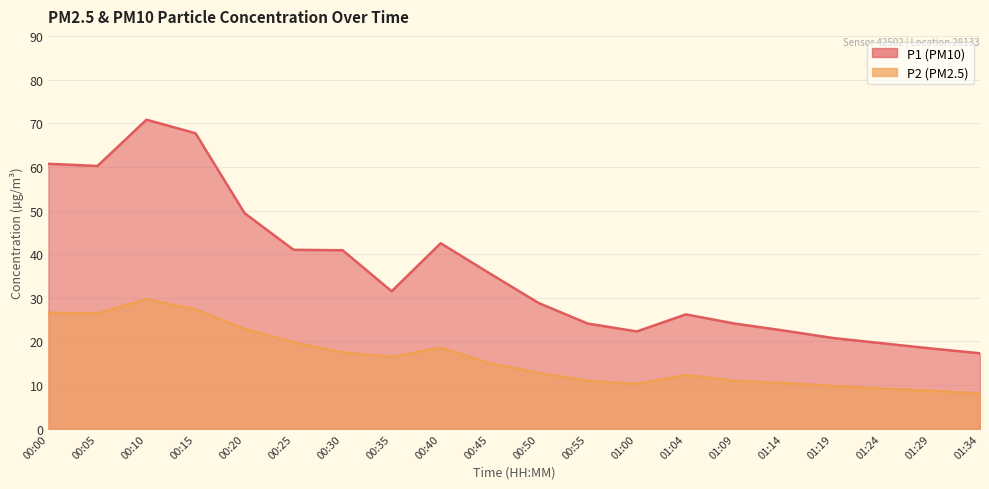

At how many categories does at least one series exceed 11?

20